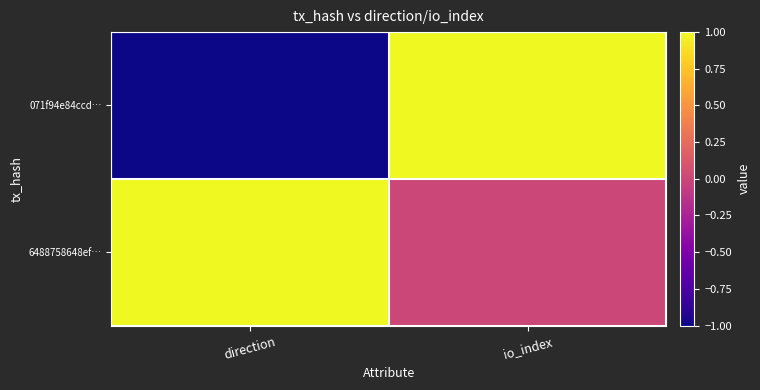

At io_index, list the series in order from smallest to largest.

6488758648ef…, 071f94e84ccd…